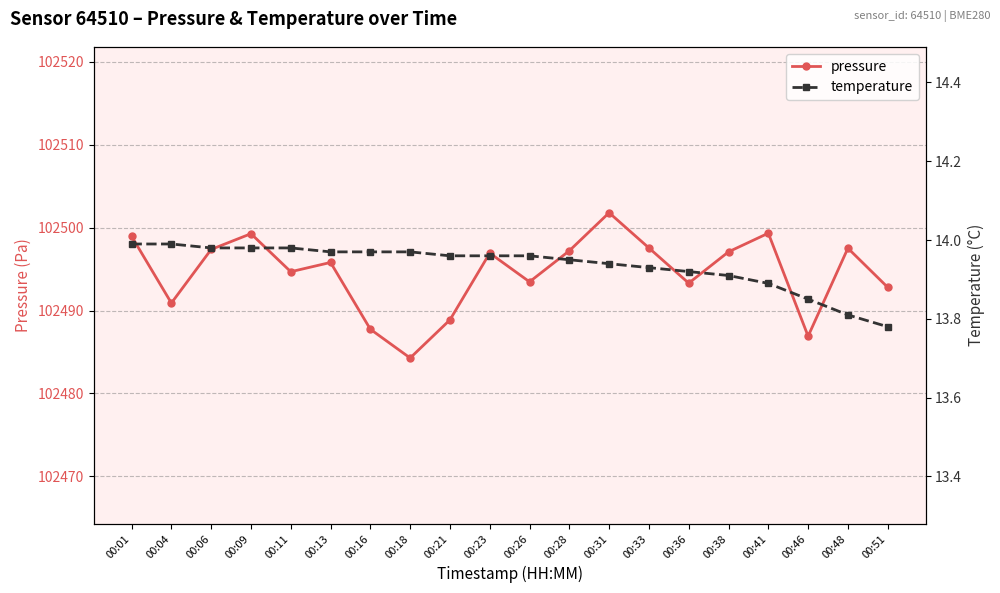

At which category does the chart reach its peak across all series?

00:31